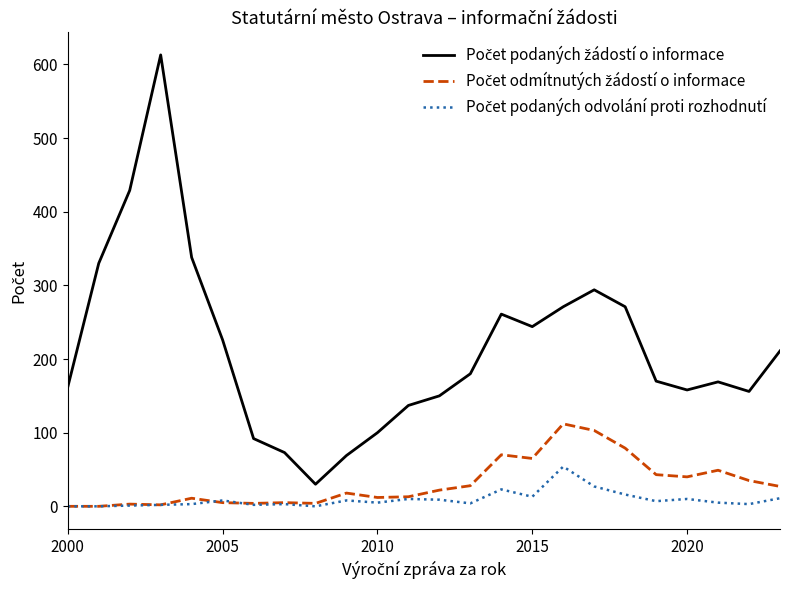

Does the chart have visible grid lines?

No